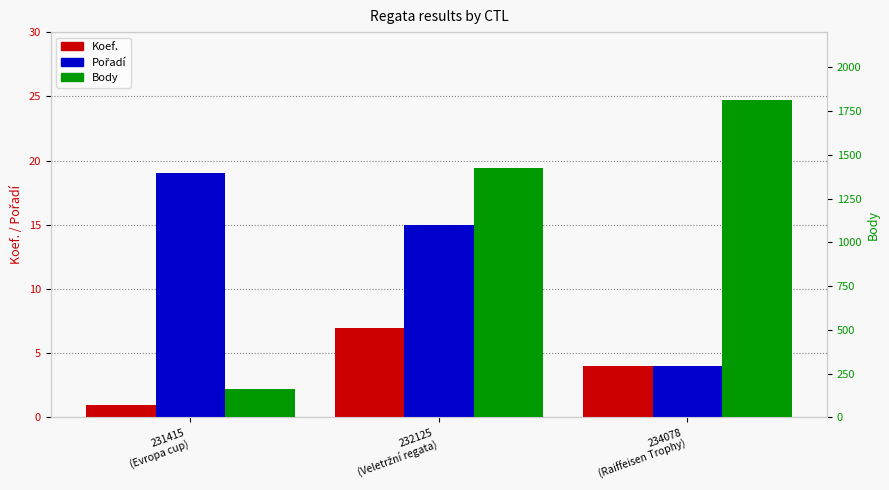

How many Pořadí values are between 4 and 19?

3